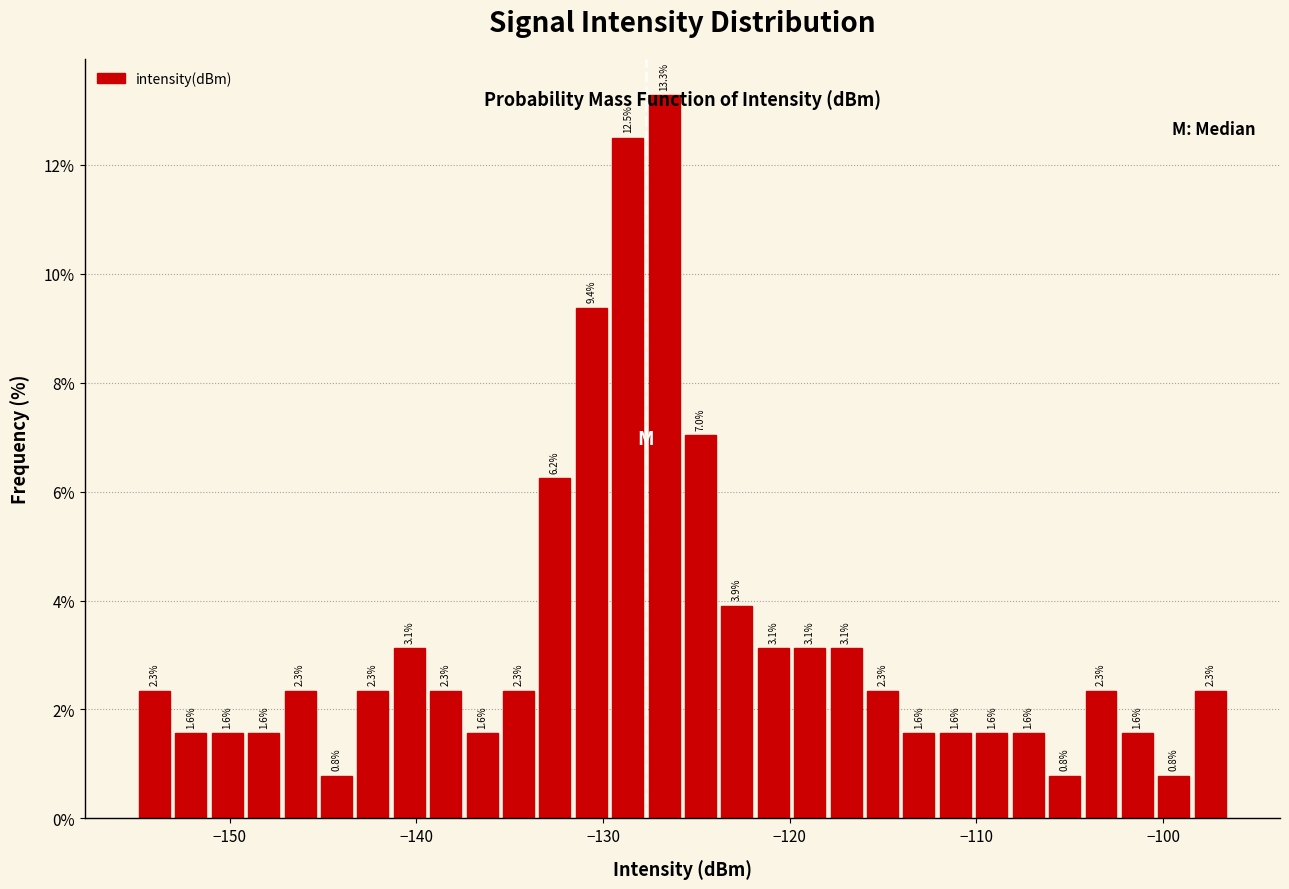

Read against the x-axis, roughly where is the centre of the tallest bar?

-127